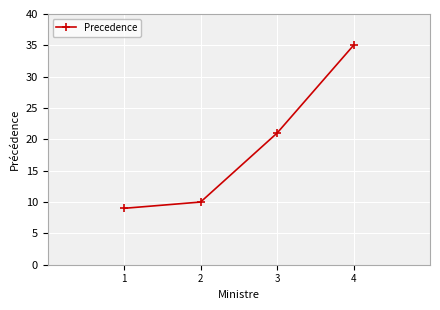

What is the minimum value shown in the chart?

9